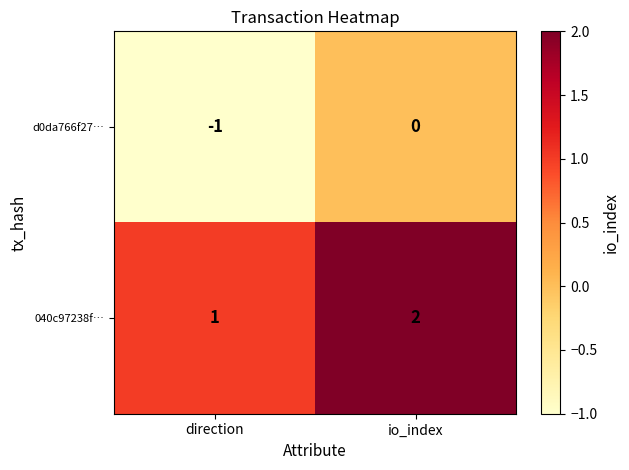

Rank the series at direction from lowest to highest value.

d0da766f27…, 040c97238f…